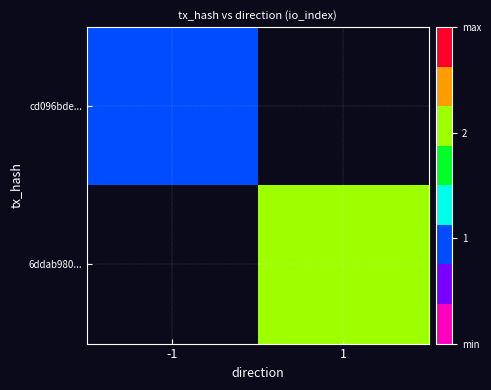

What is the lowest value of the cd096bde... series?

1.0